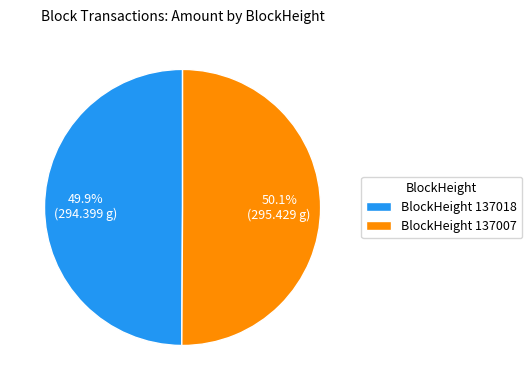

What percentage do BlockHeight 137007 and BlockHeight 137018 together represent?

100.0%